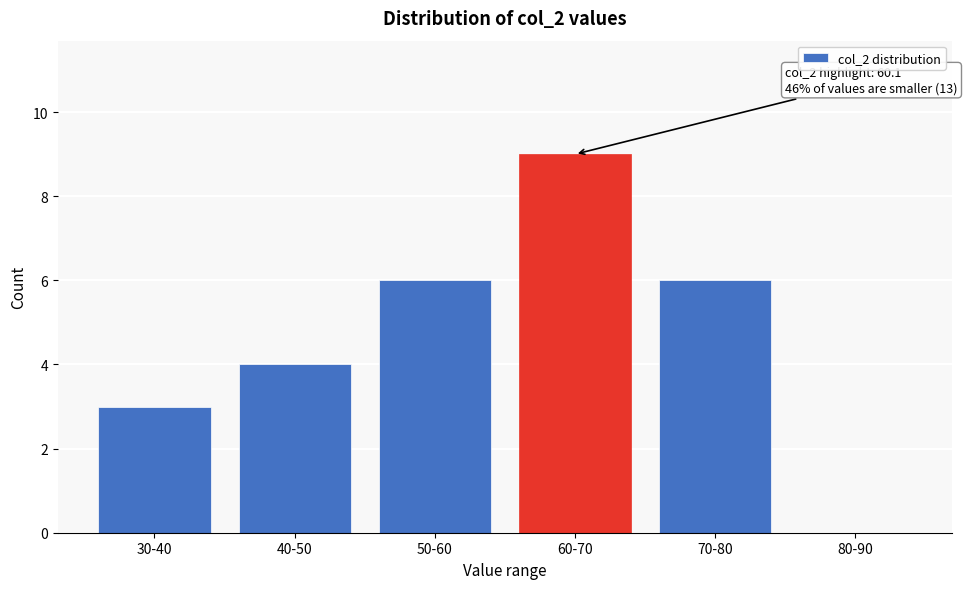

Reading left to right, what are all the values shown in this chart?

30-40=3	40-50=4	50-60=6	60-70=9	70-80=6	80-90=0